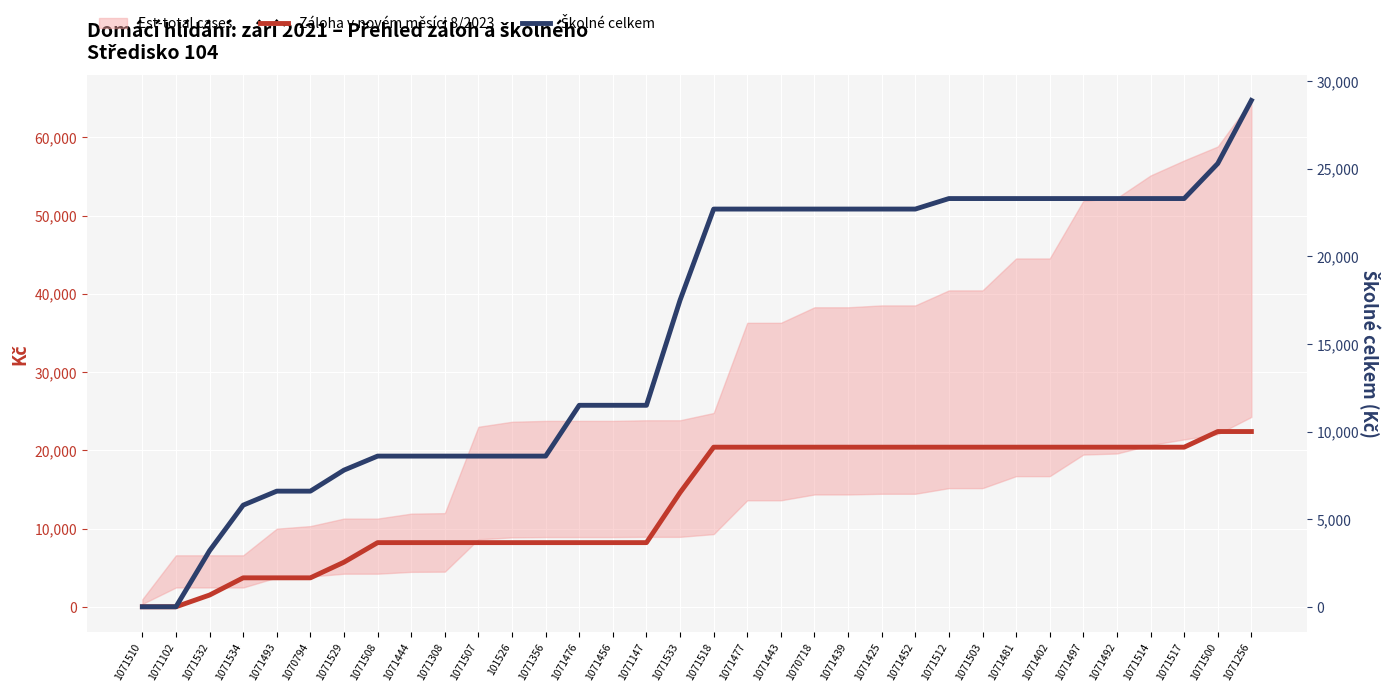

List the series in order of their peak value, highest first.

Školné celkem, Záloha v novém měsíci 8/2023